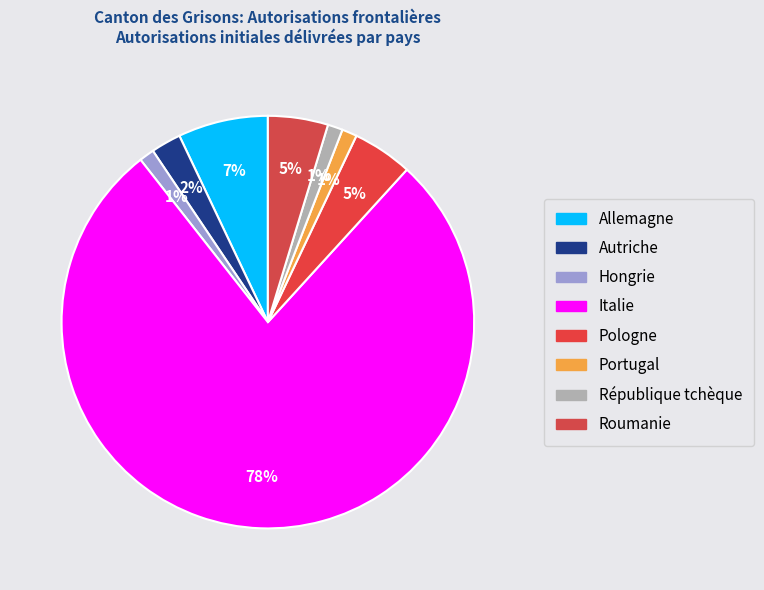

Which category has the smallest portion of the pie?

Hongrie